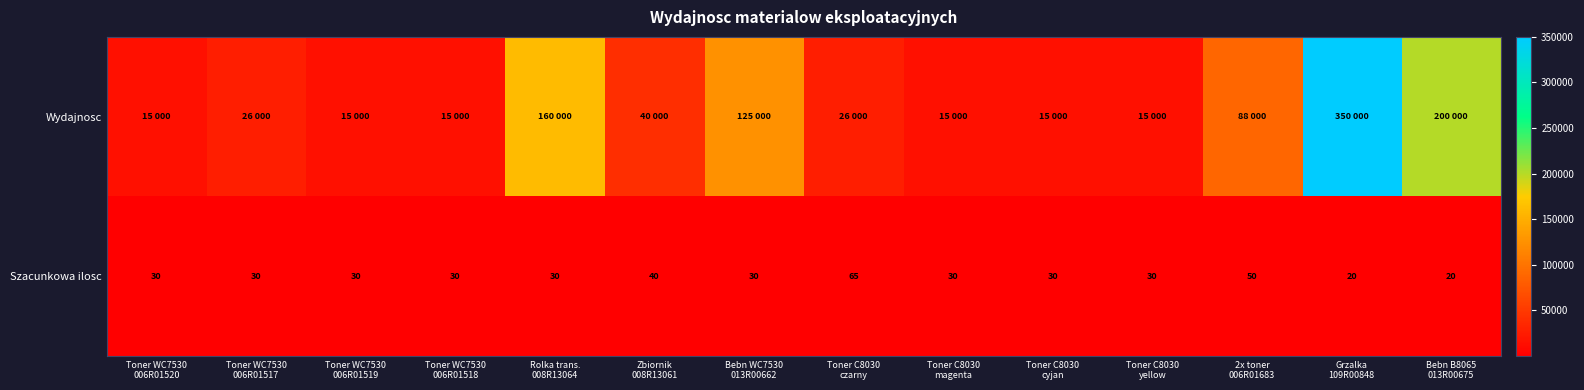

What is the average value of the Szacunkowa ilosc series?

33